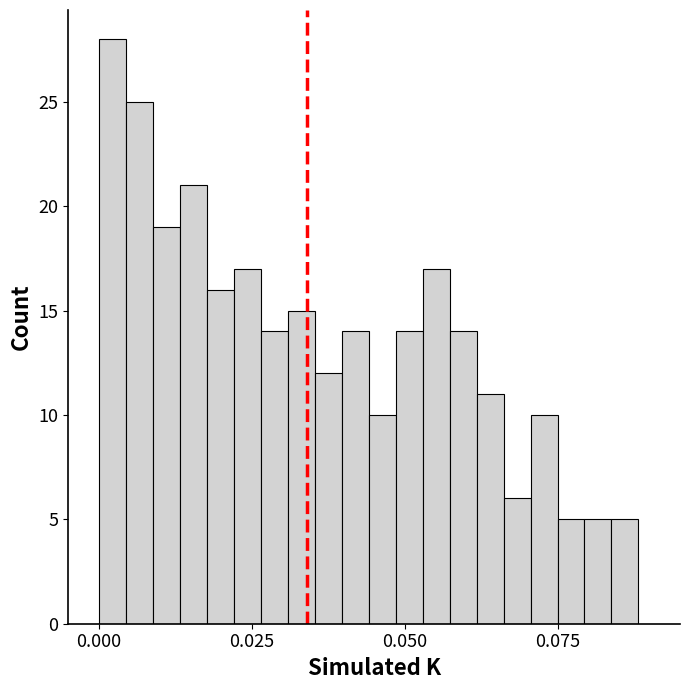

Read against the x-axis, roughly where is the centre of the tallest bar?

0.000